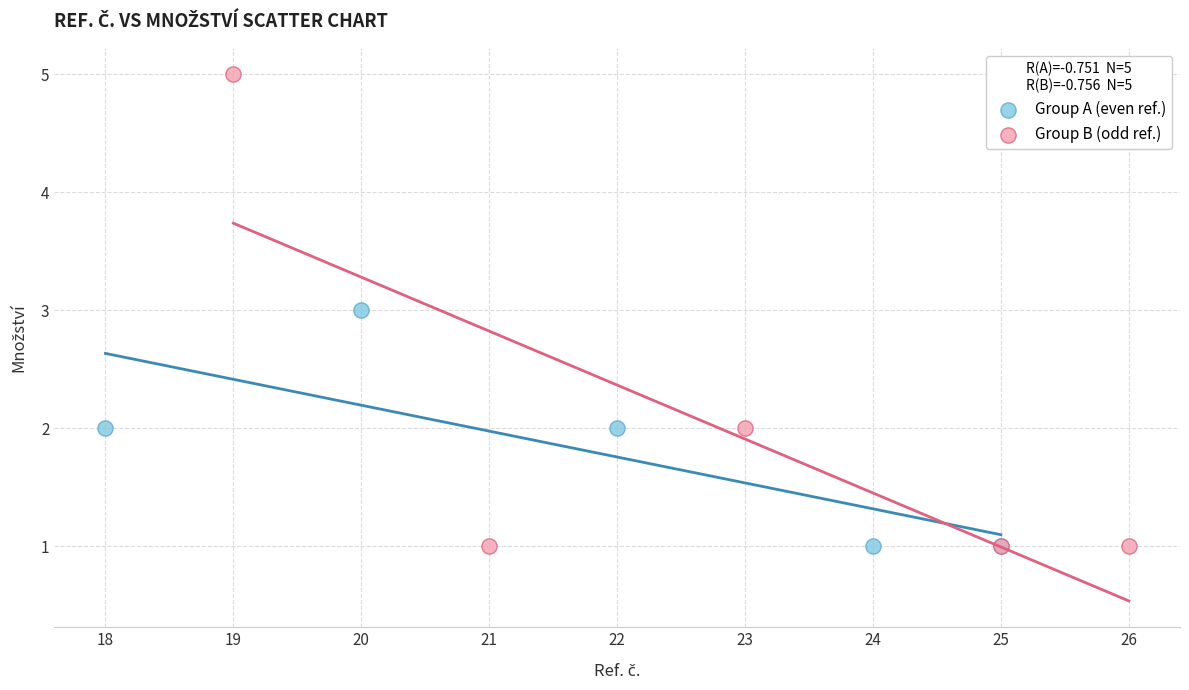

Which series reaches the maximum Y coordinate?

Group B (odd ref.)